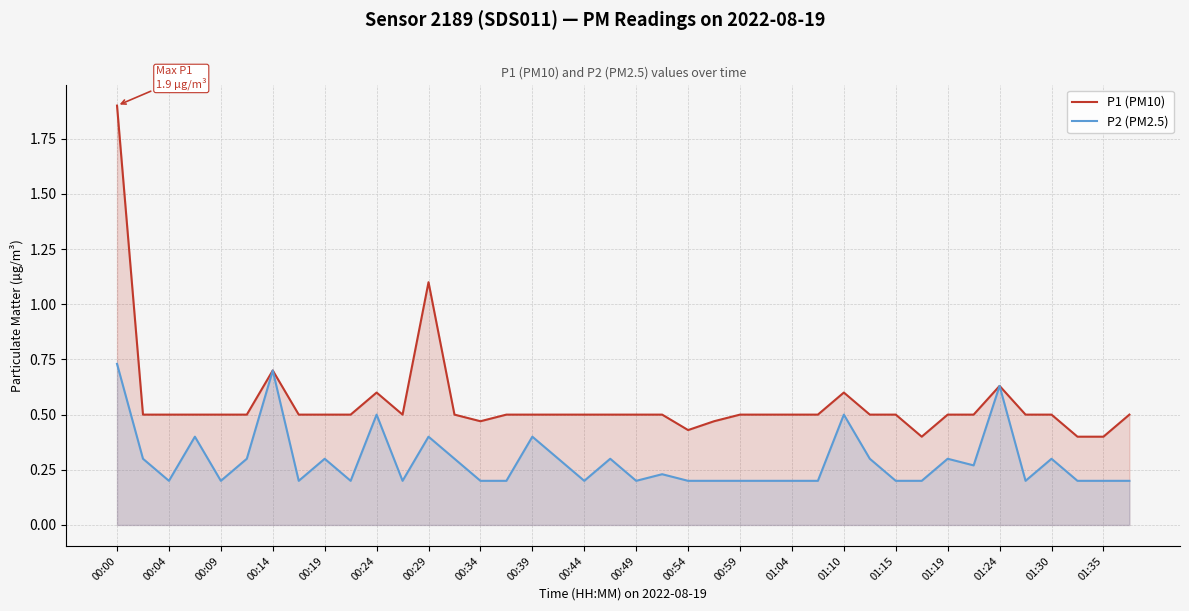

The value of P2 (PM2.5) at 00:49 is 0.3. True or false?

False